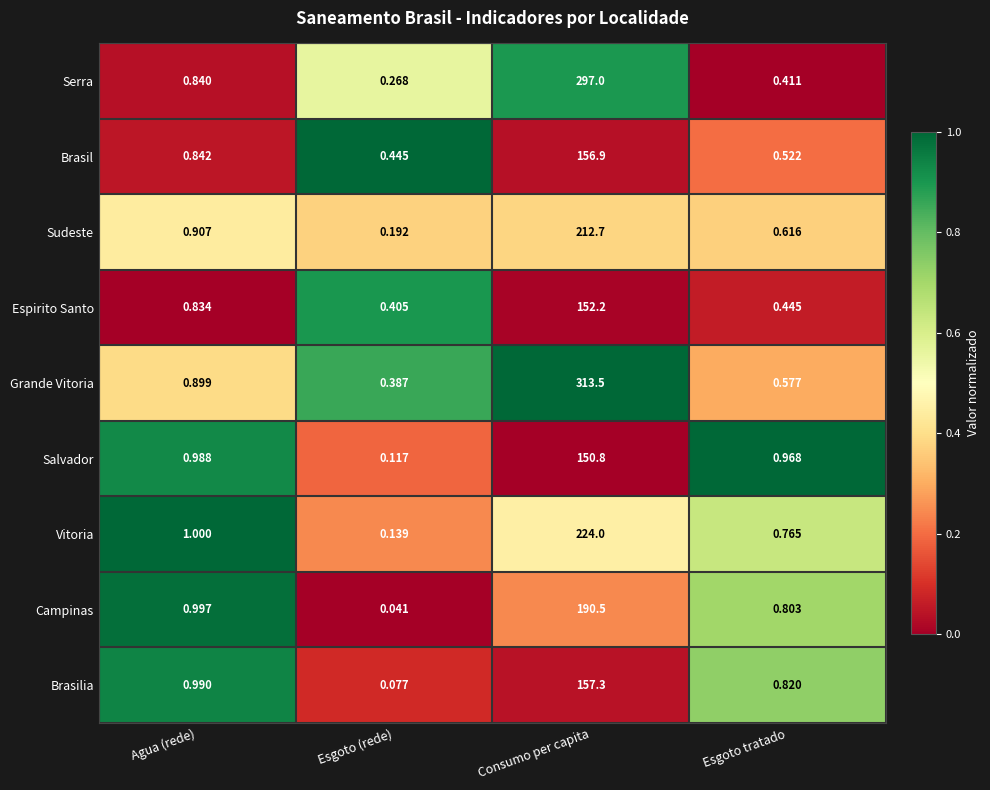

Where is Brasil nearest to the value 78?

Agua (rede)